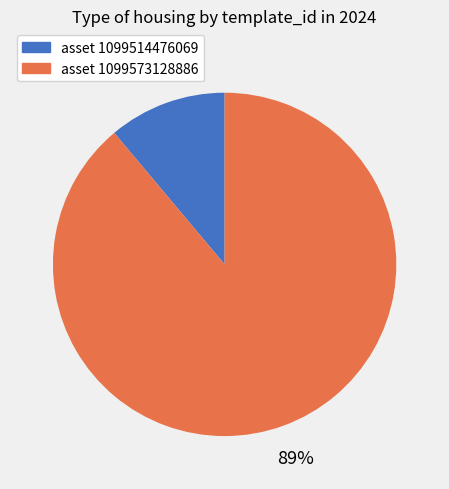

To the nearest percent, what percentage of the pie is asset 1099514476069?

11%